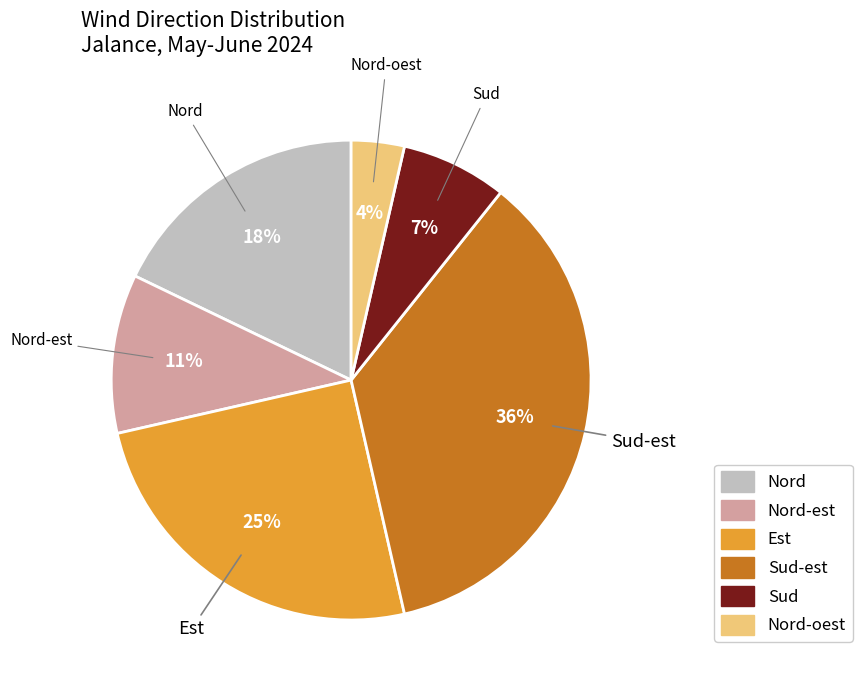

How many slices are in this pie chart?

6